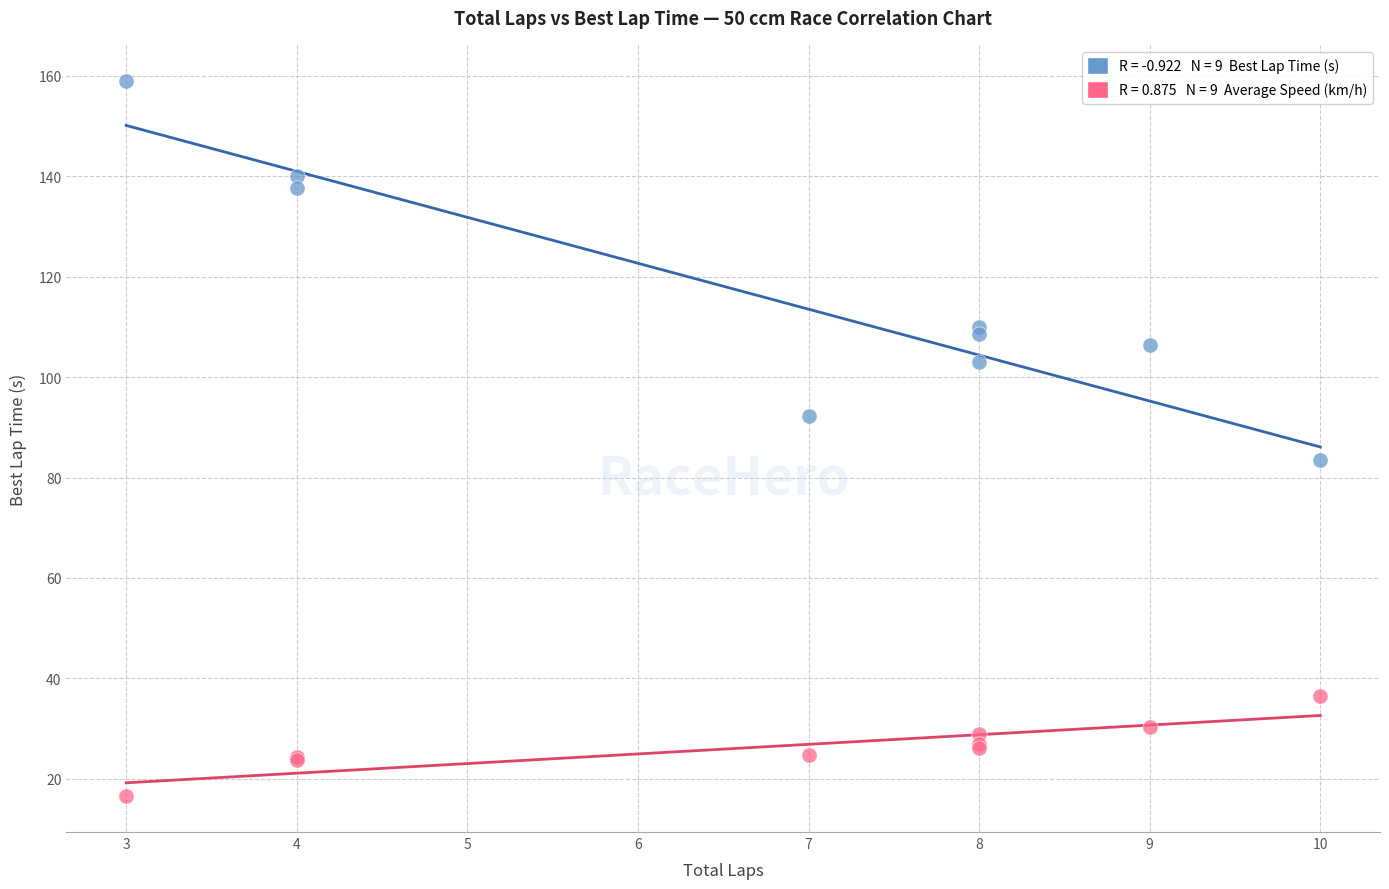

Across all series, what Y value is closest to 87?

83.5